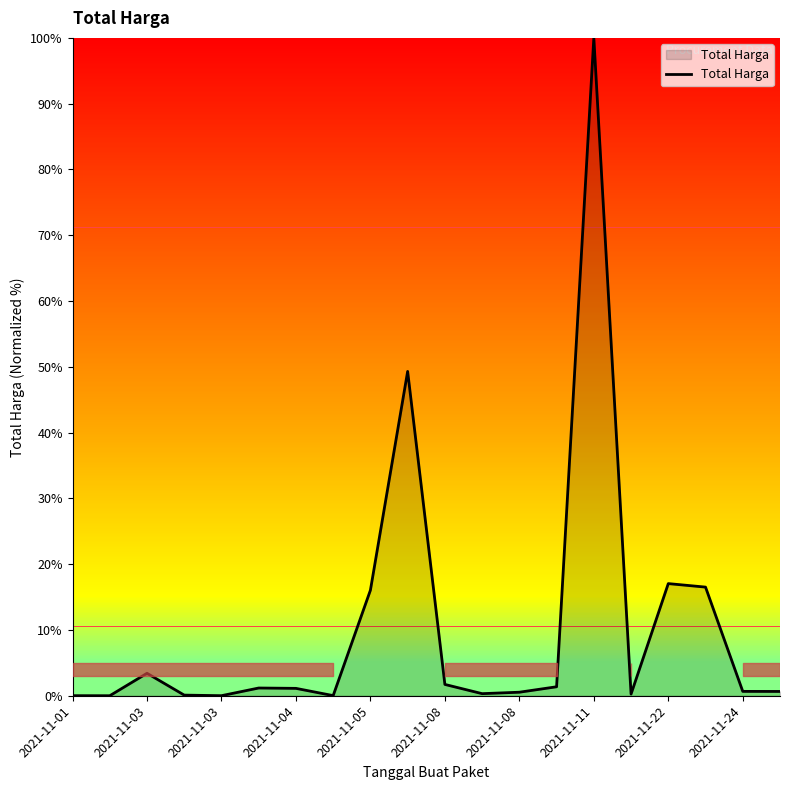

What is the difference between the maximum and minimum values?

100.0